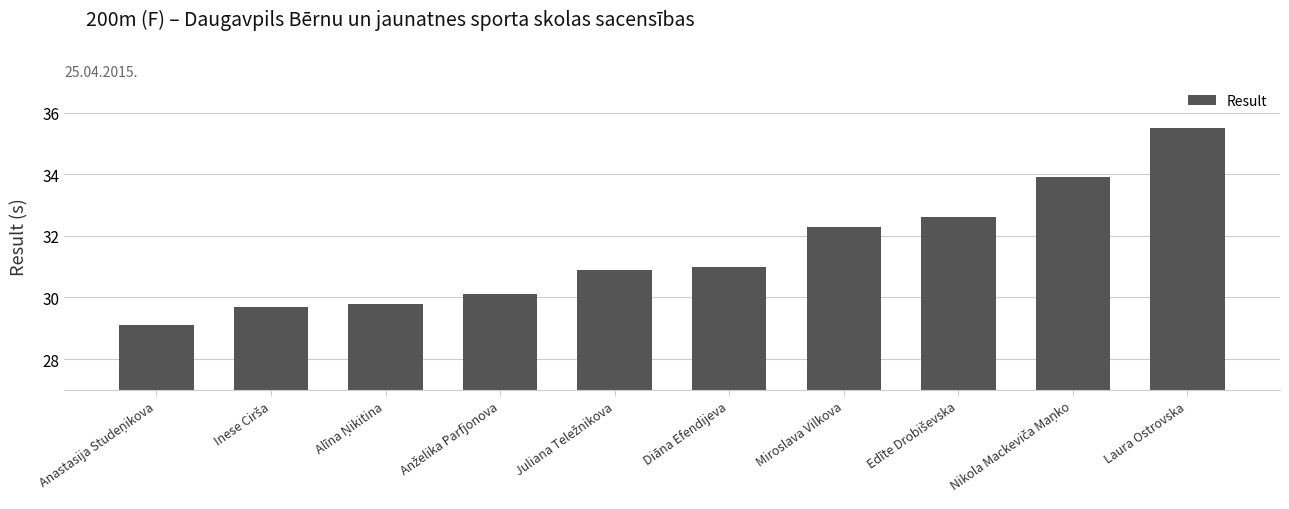

The chart shows a value of 61.5 at Laura Ostrovska. True or false?

False